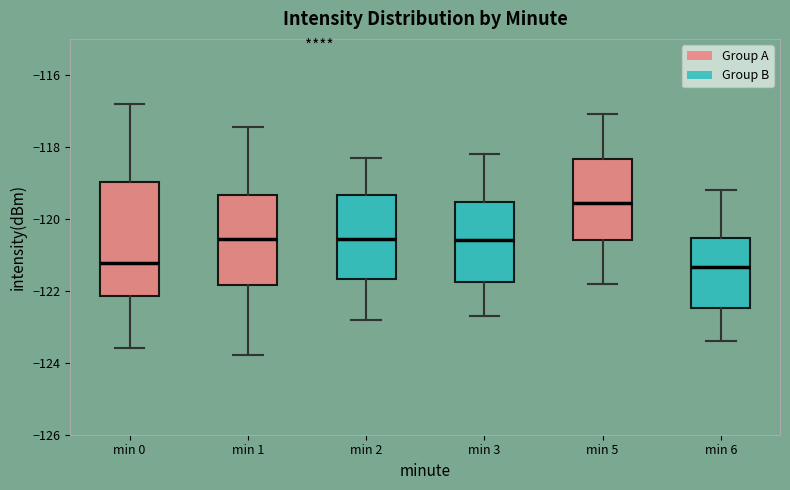

Where does the lower whisker of the box for min 5 end on the y-axis? The values are not printed on the chart, so give them approximately, as read against the axis.

-121.8